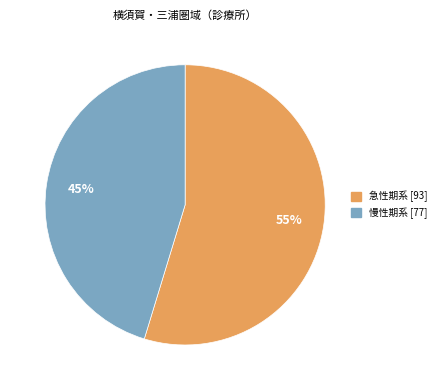

Is there a majority slice in this chart?

Yes